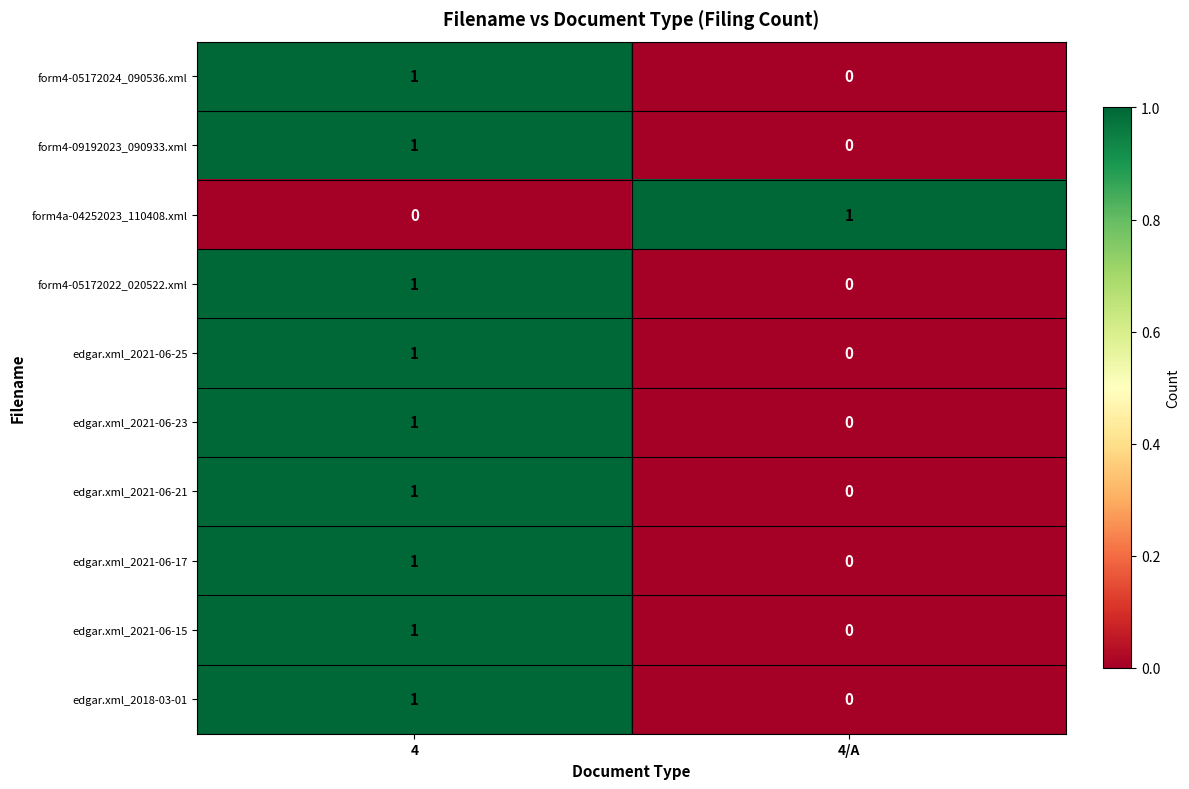

Reading left to right, what are all the values shown in this chart?

form4-05172024_090536.xml: 1	0
form4-09192023_090933.xml: 1	0
form4a-04252023_110408.xml: 0	1
form4-05172022_020522.xml: 1	0
edgar.xml_2021-06-25: 1	0
edgar.xml_2021-06-23: 1	0
edgar.xml_2021-06-21: 1	0
edgar.xml_2021-06-17: 1	0
edgar.xml_2021-06-15: 1	0
edgar.xml_2018-03-01: 1	0